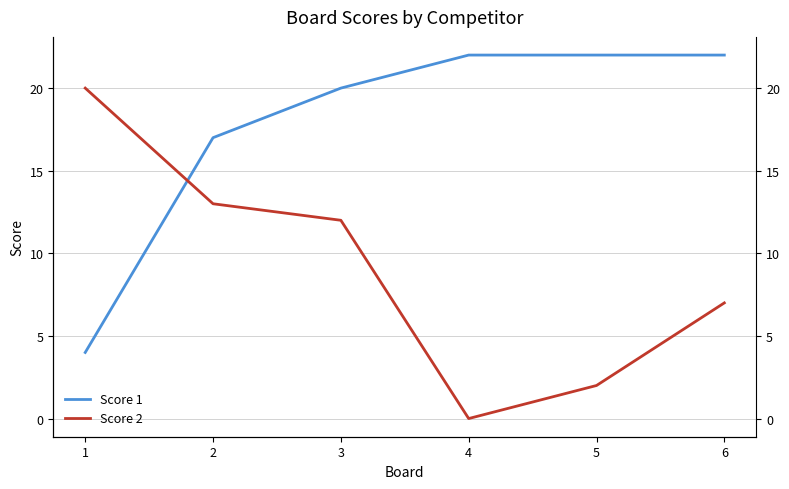

The value of Score 1 at 5 is 22. True or false?

True